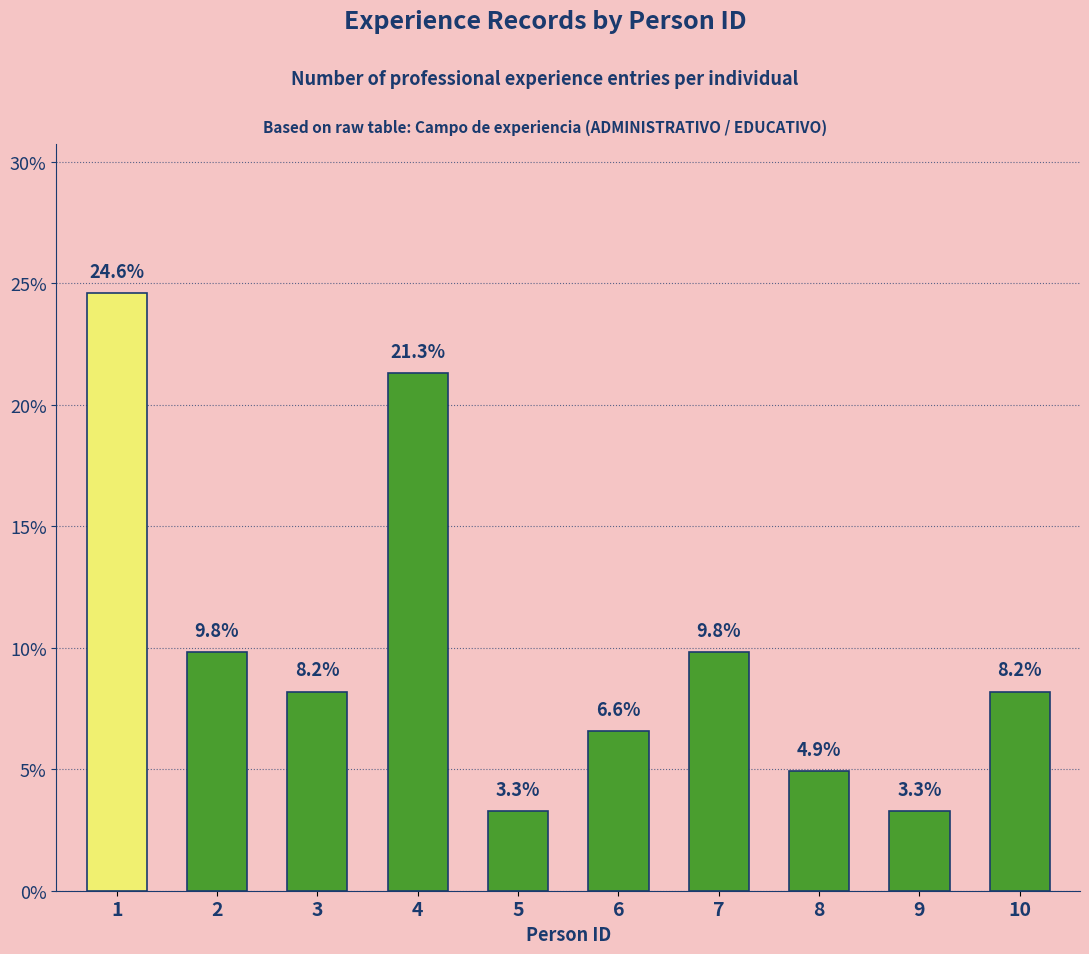

Reading left to right, extract all data points from this chart.

24.6	9.8	8.2	21.3	3.3	6.6	9.8	4.9	3.3	8.2